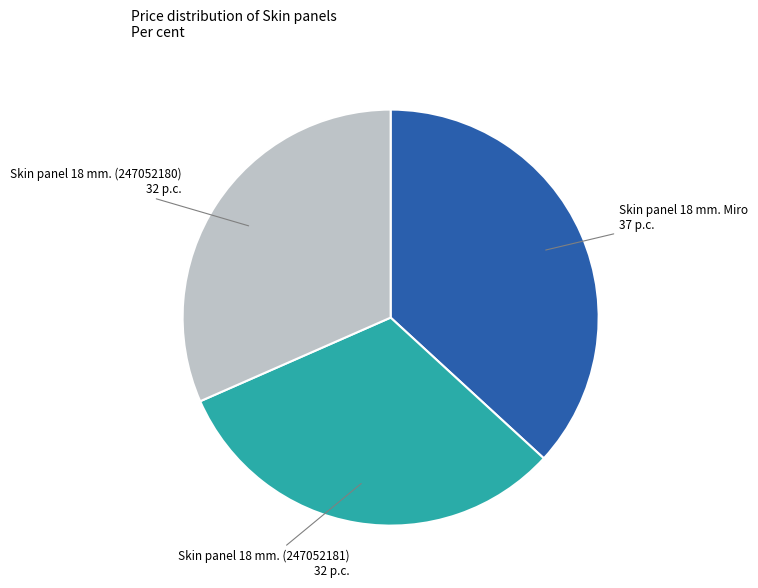

Is there any slice that represents more than half of the pie?

No